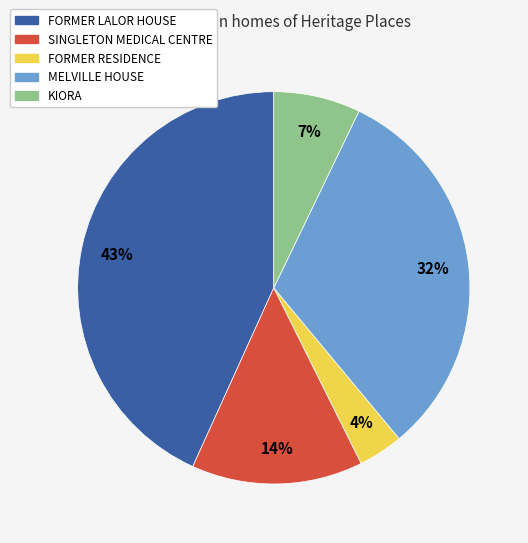

To the nearest percent, what percentage of the pie is FORMER LALOR HOUSE?

43%